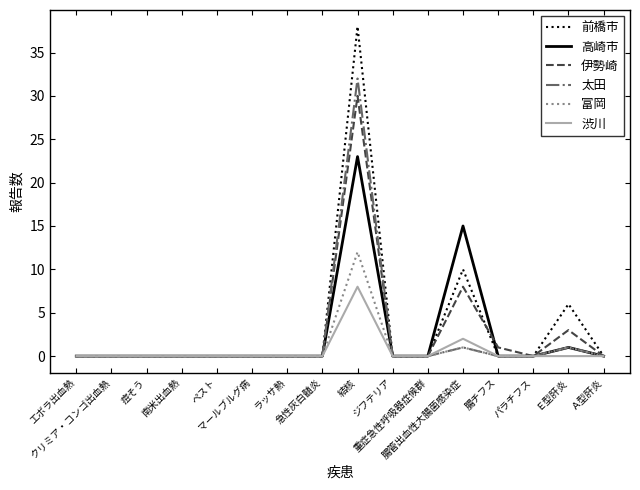

At which category does the chart reach its peak across all series?

結核